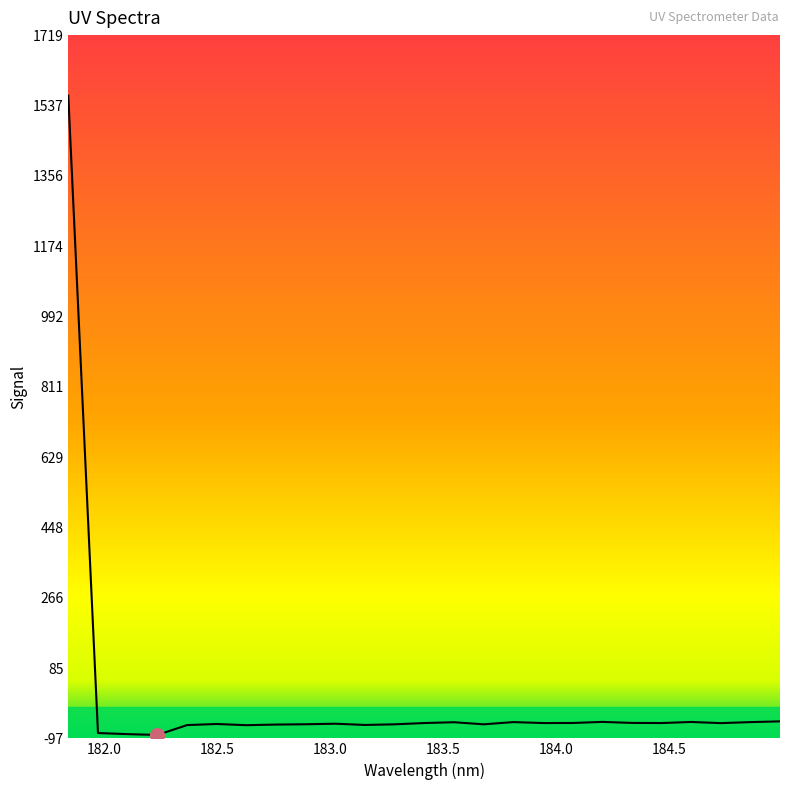

What is the difference between the maximum and minimum values?

1650.5